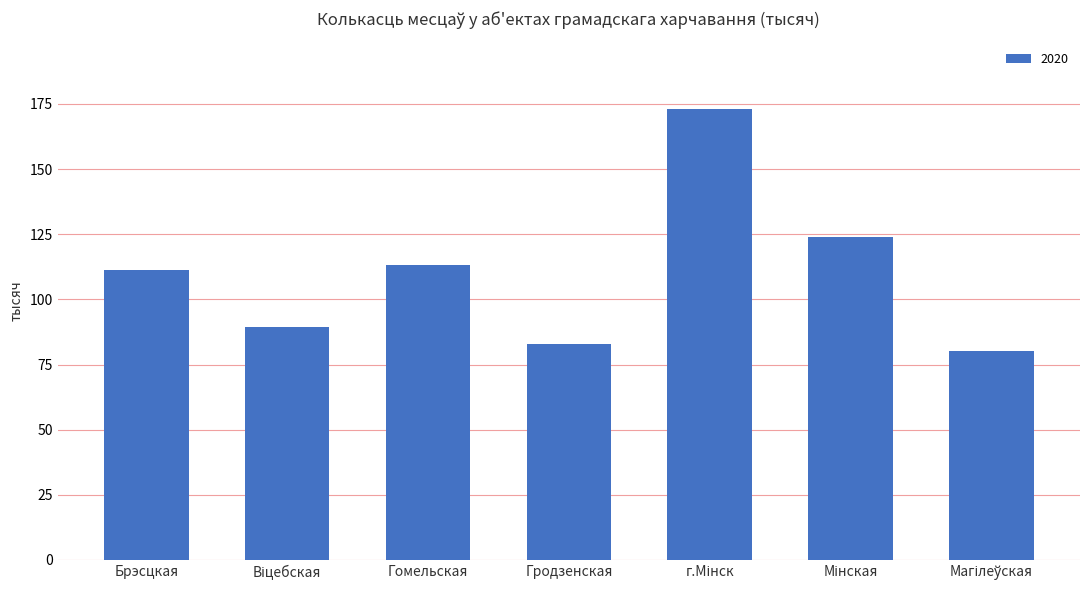

True or false: 2012 has a value of 72.6 at Брэсцкая.

False